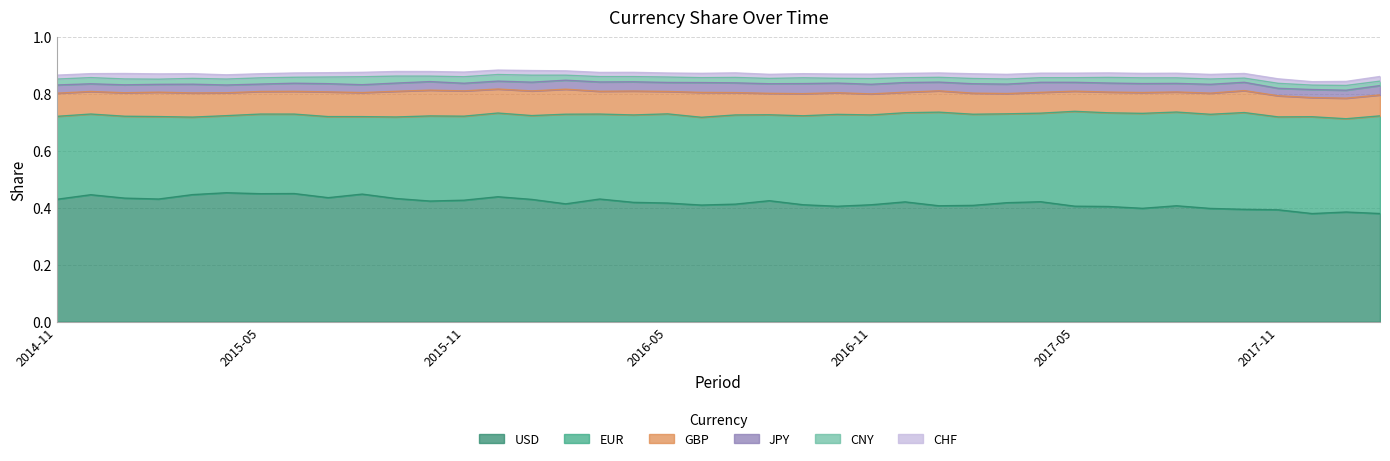

At which category does the chart reach its minimum across all series?

2017-12